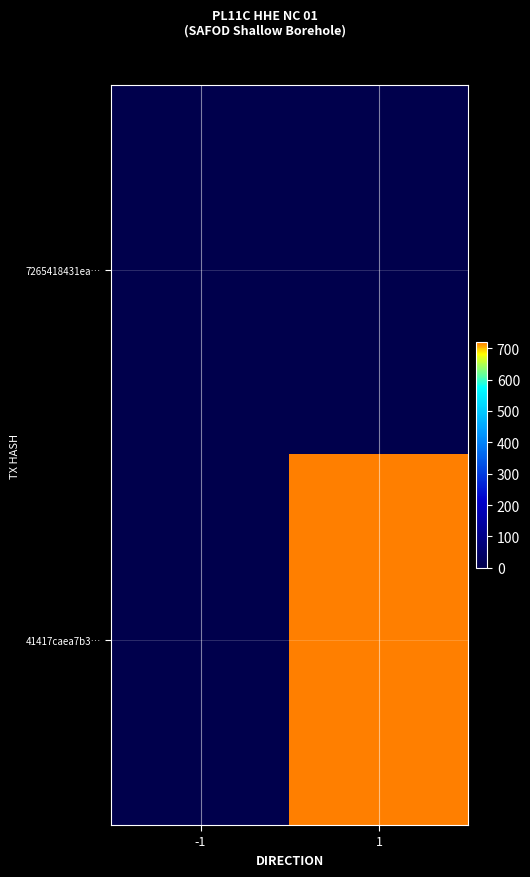

Which has a higher value, -1 or 1?

-1